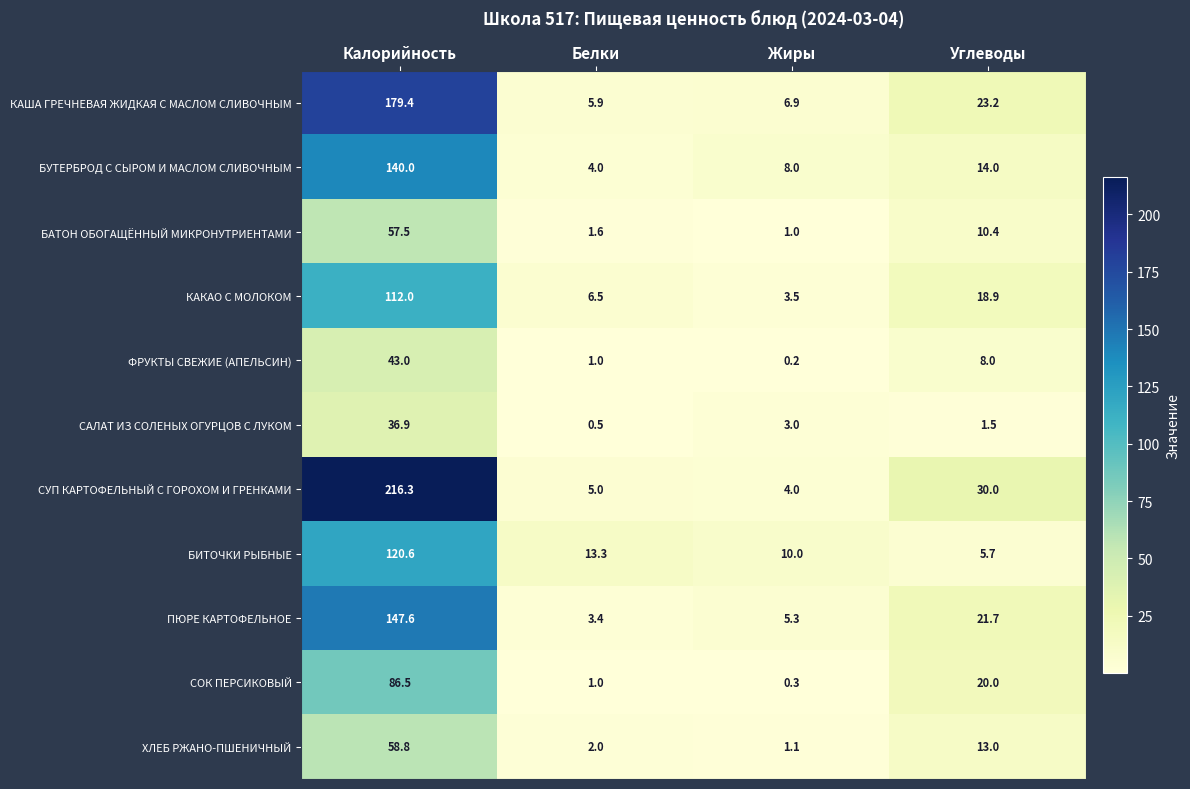

How many categories are shown in the chart?

4